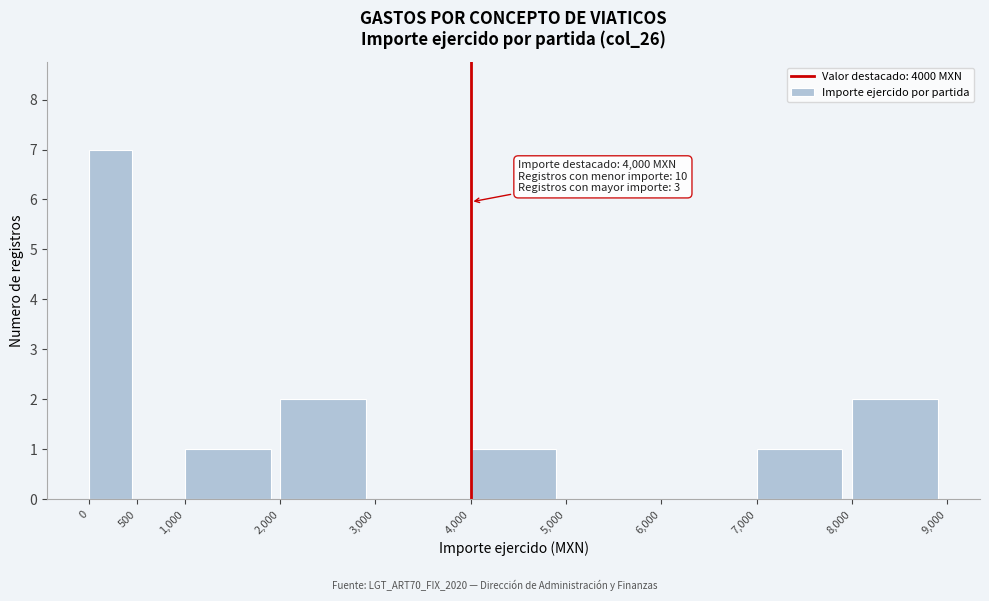

Over which range of the x-axis is the bar tallest?

0 to 500